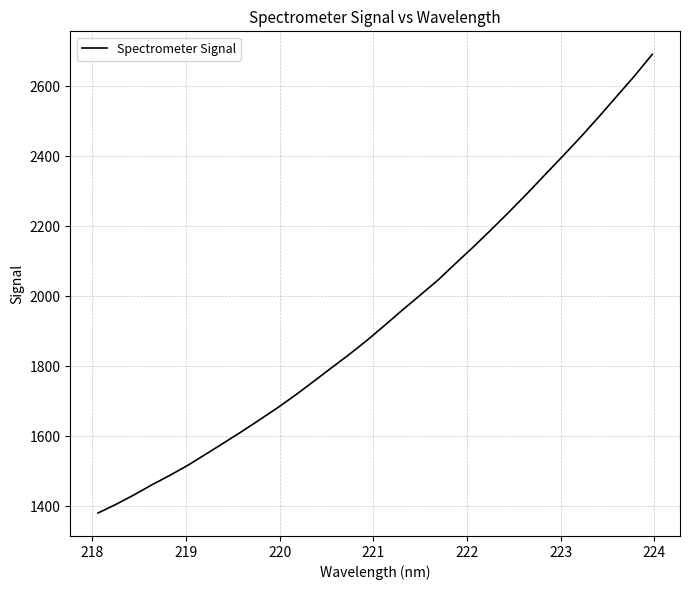

What is the difference between the maximum and minimum values?

1310.3